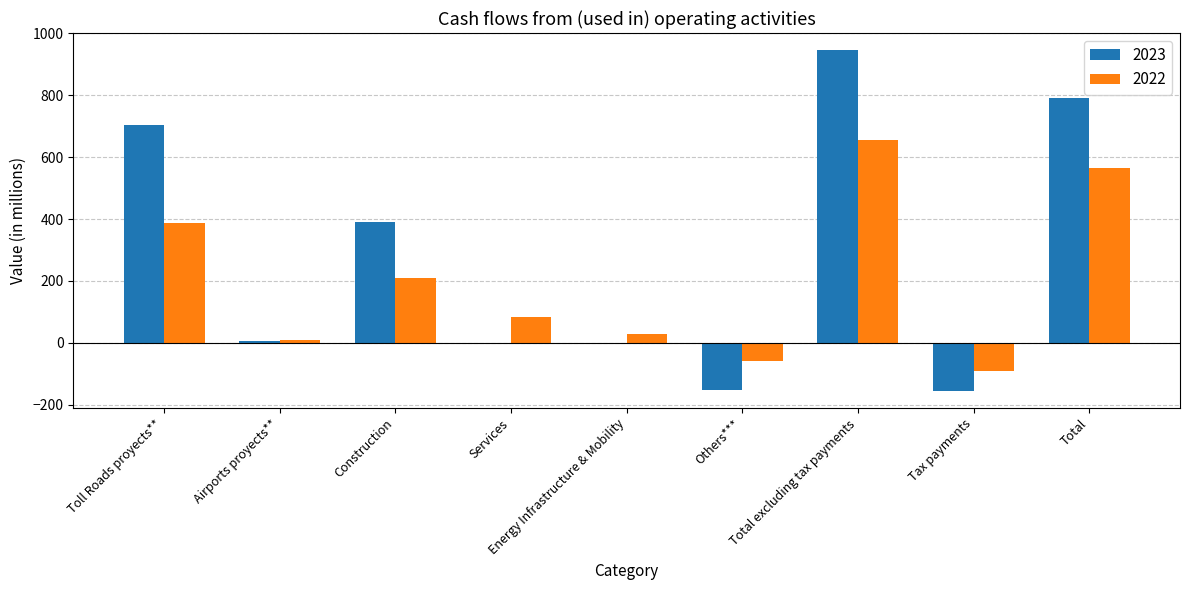

Which label corresponds to the largest value in the chart?

Total excluding tax payments